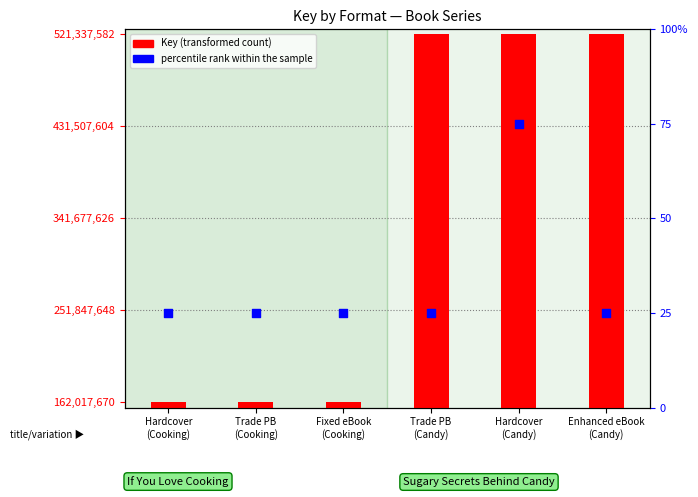

Is the value of percentile rank within the sample at Enhanced eBook
(Candy) greater than the value of Key (transformed count) at Hardcover
(Candy)?

No